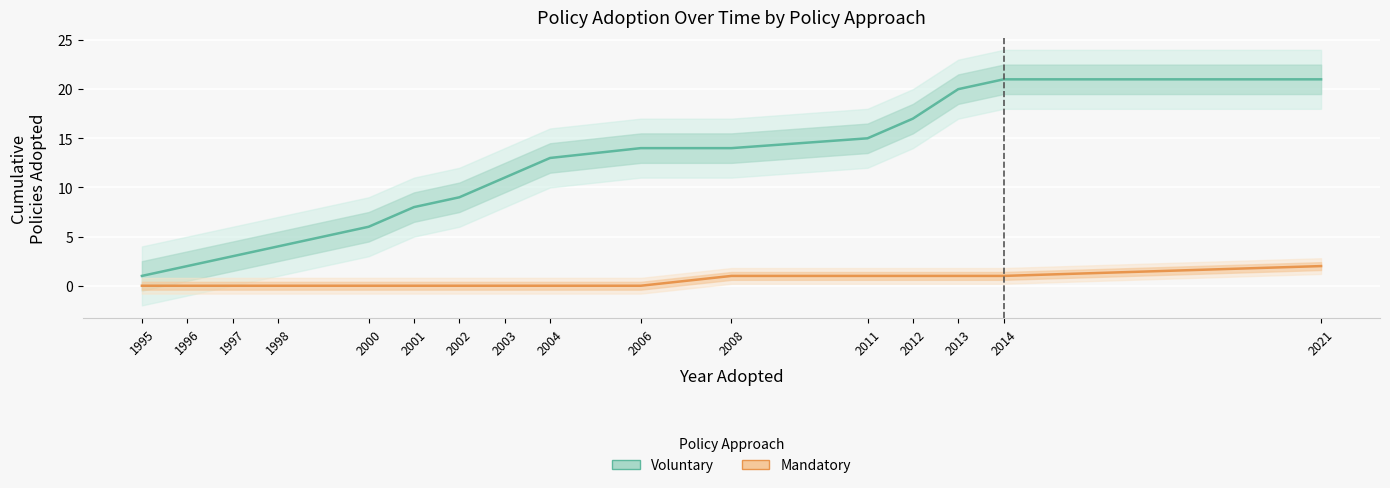

Rank the series at 2011 from highest to lowest value.

Voluntary (Cumulative Adopted), Mandatory (Cumulative Adopted)